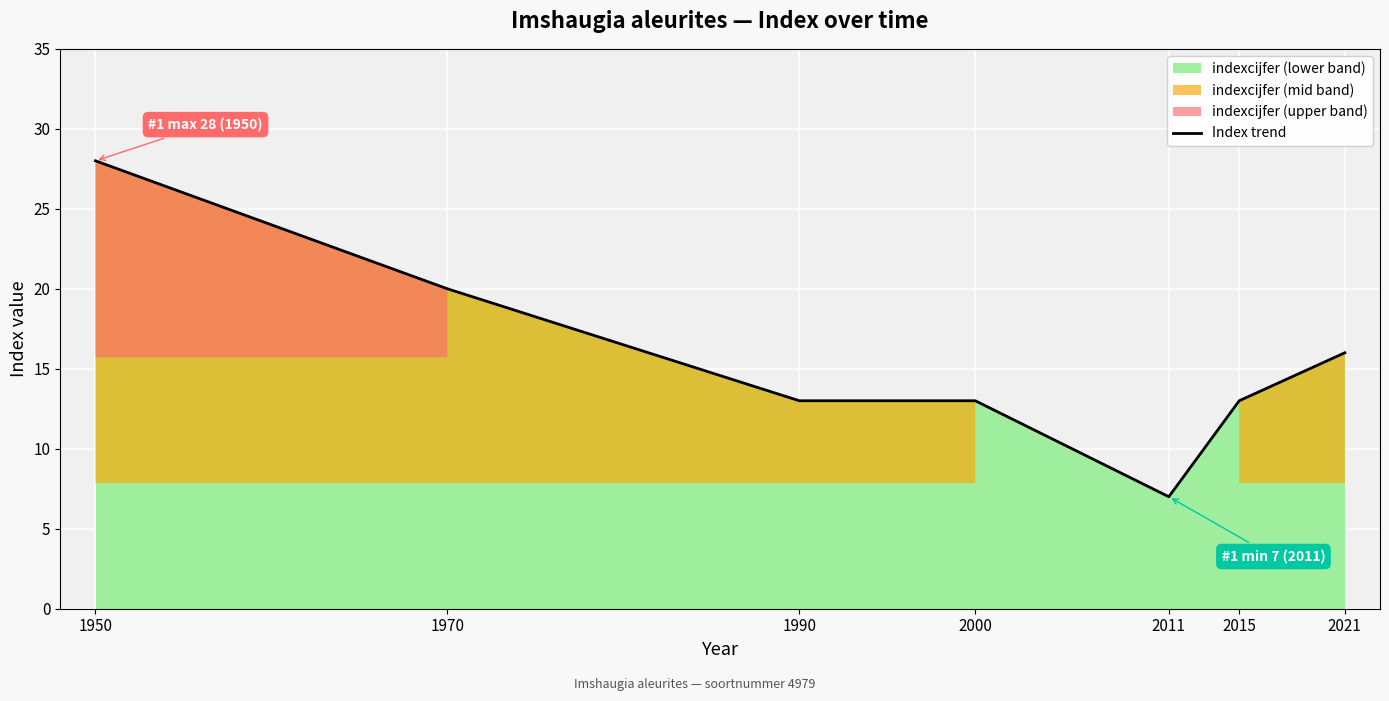

Rank the categories by value from highest to lowest.

1950, 1970, 2021, 1990, 2000, 2015, 2011